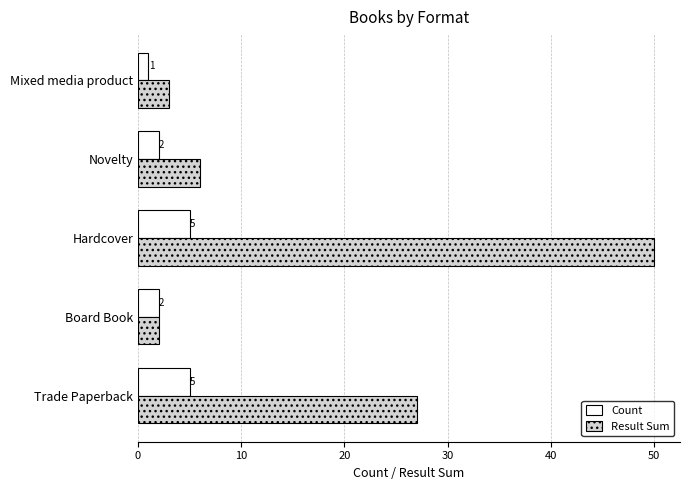

Which series has the widest spread of values?

Result Sum